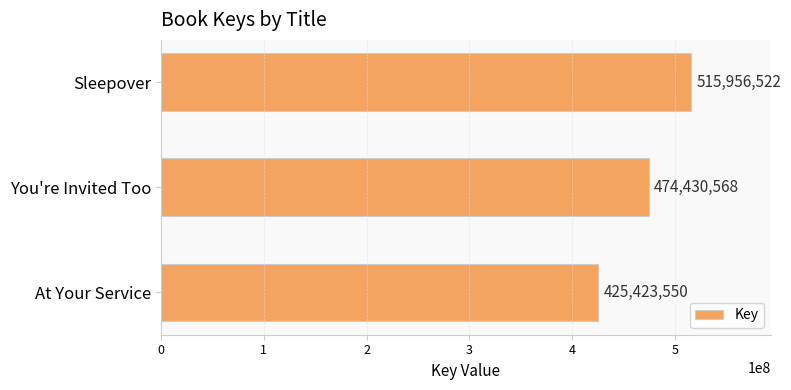

What is the difference between the maximum and minimum values?

90532972